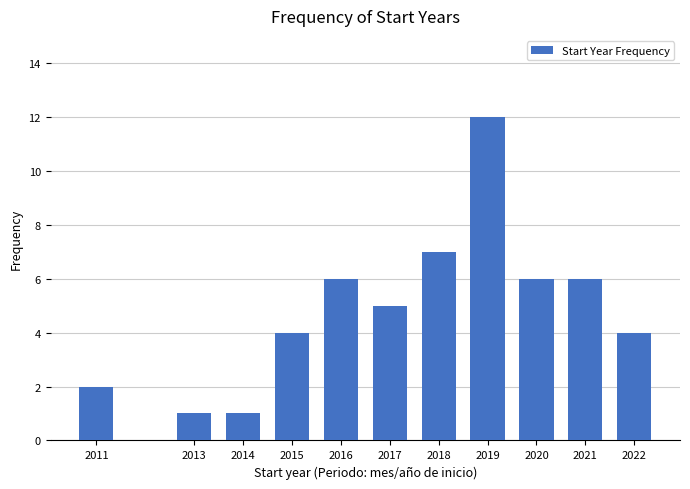

Reading left to right, list all the values displayed in this chart.

2011=2	2013=1	2014=1	2015=4	2016=6	2017=5	2018=7	2019=12	2020=6	2021=6	2022=4